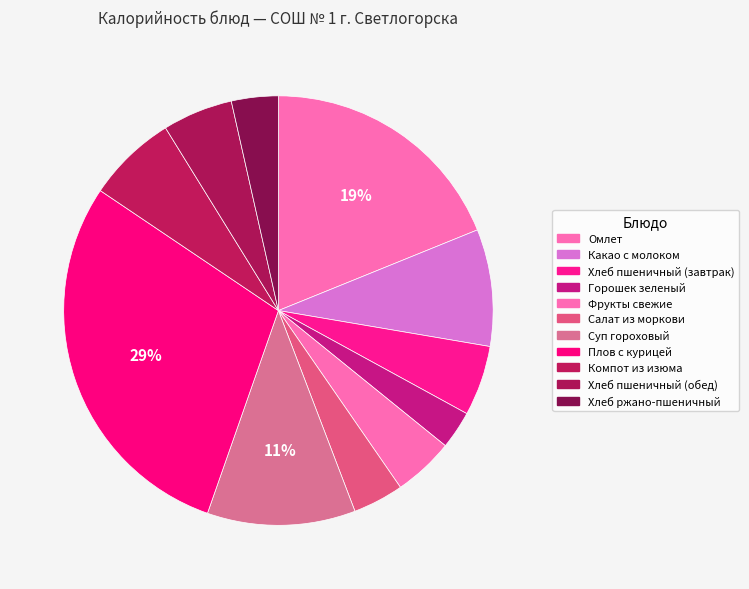

Count the number of slices in the pie.

11